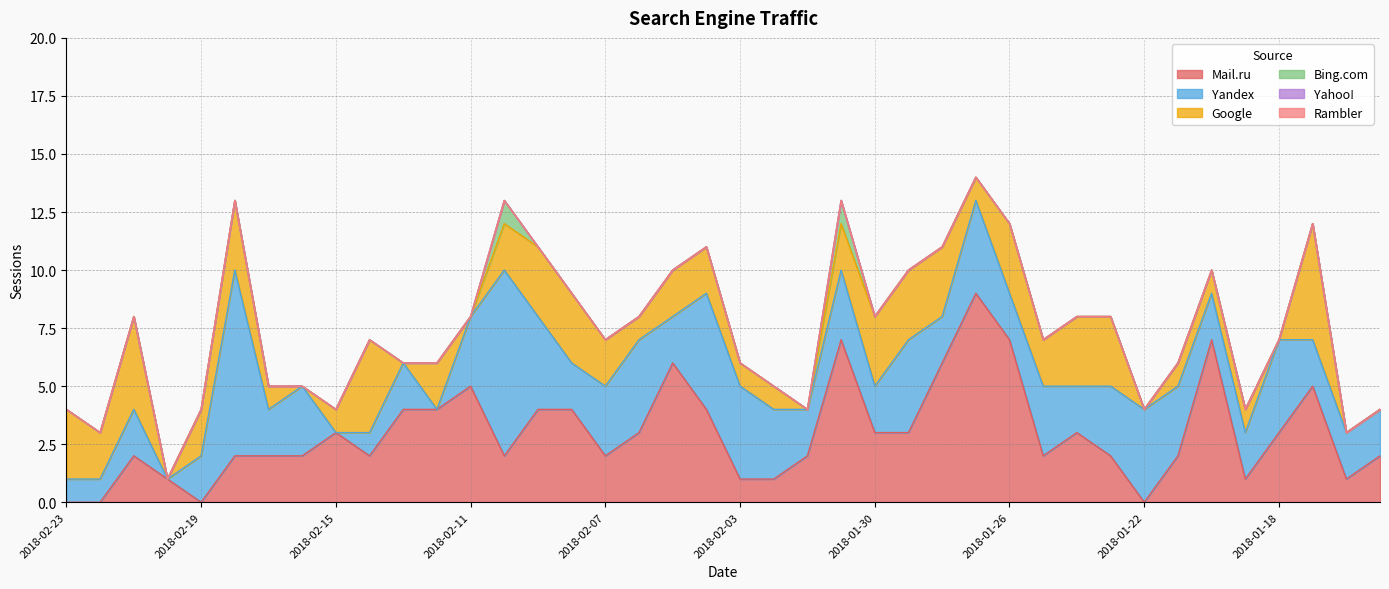

List the series in order of their peak value, lowest first.

Yahoo!, Rambler, Bing.com, Google, Yandex, Mail.ru